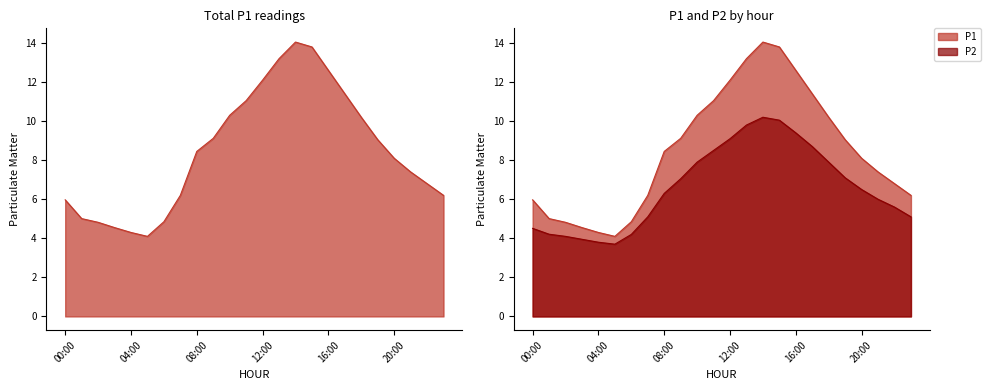

At which category does P1 reach its first local peak?

14:00